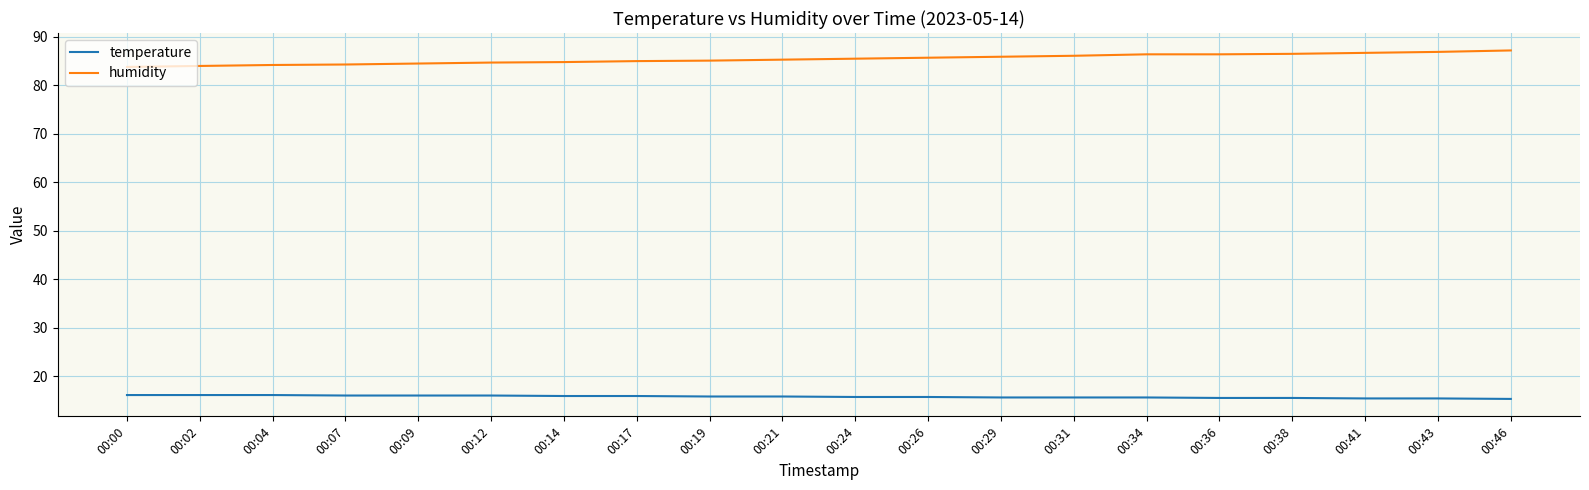

Which series has the largest total across all categories?

humidity